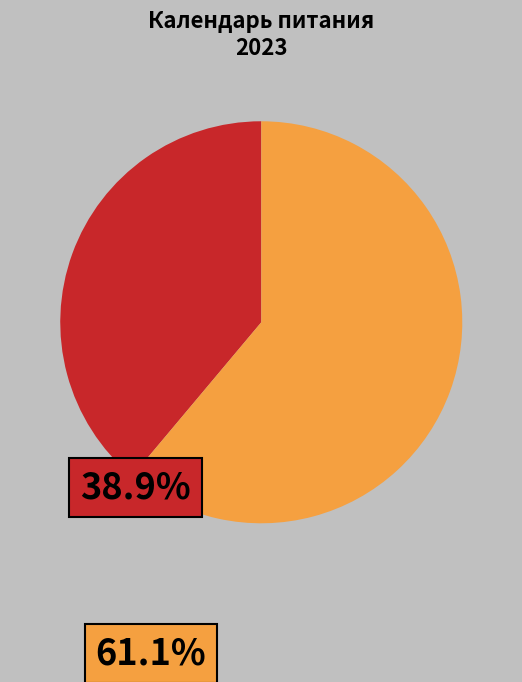

Is there a majority slice in this chart?

Yes